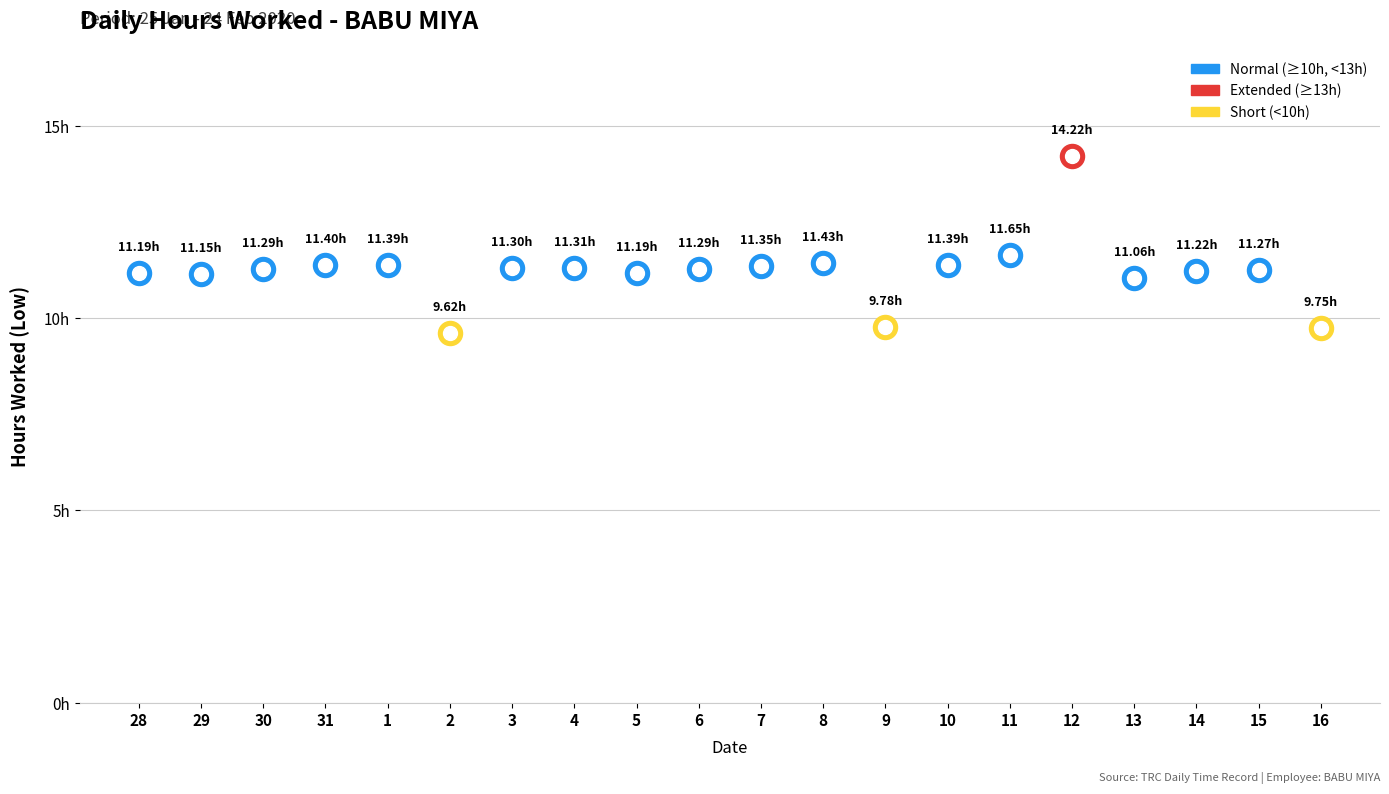

What is the change in value from 28 to 2?

-1.6